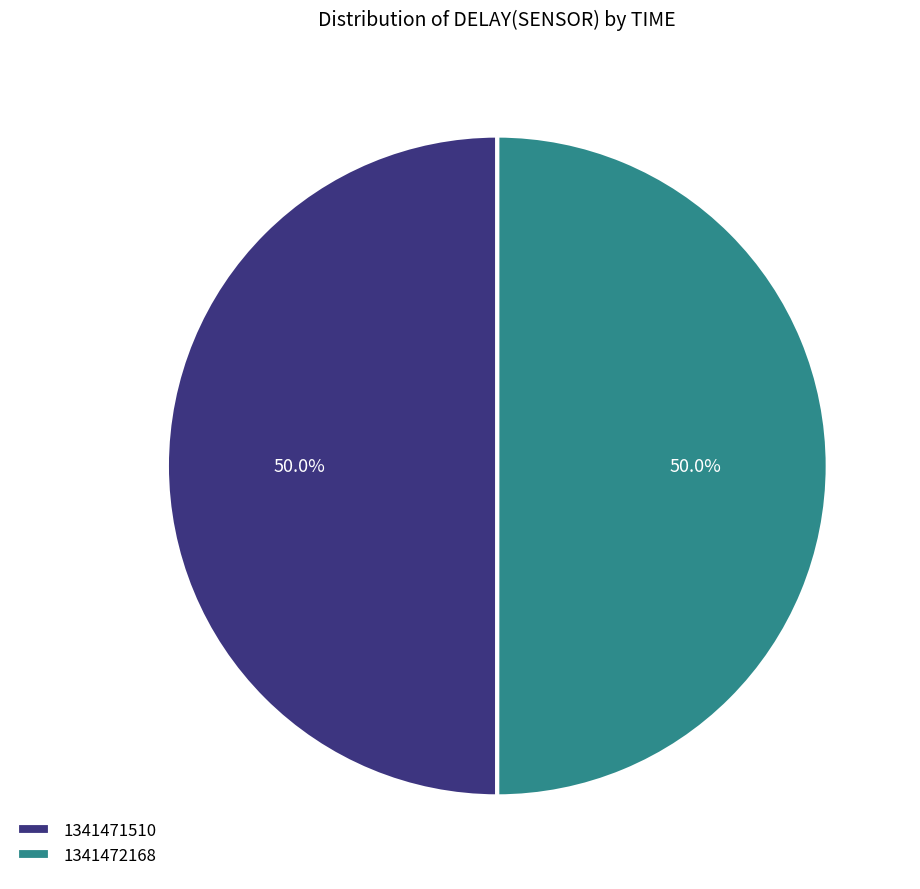

How much of the chart is everything except 1341471510?

50.0%